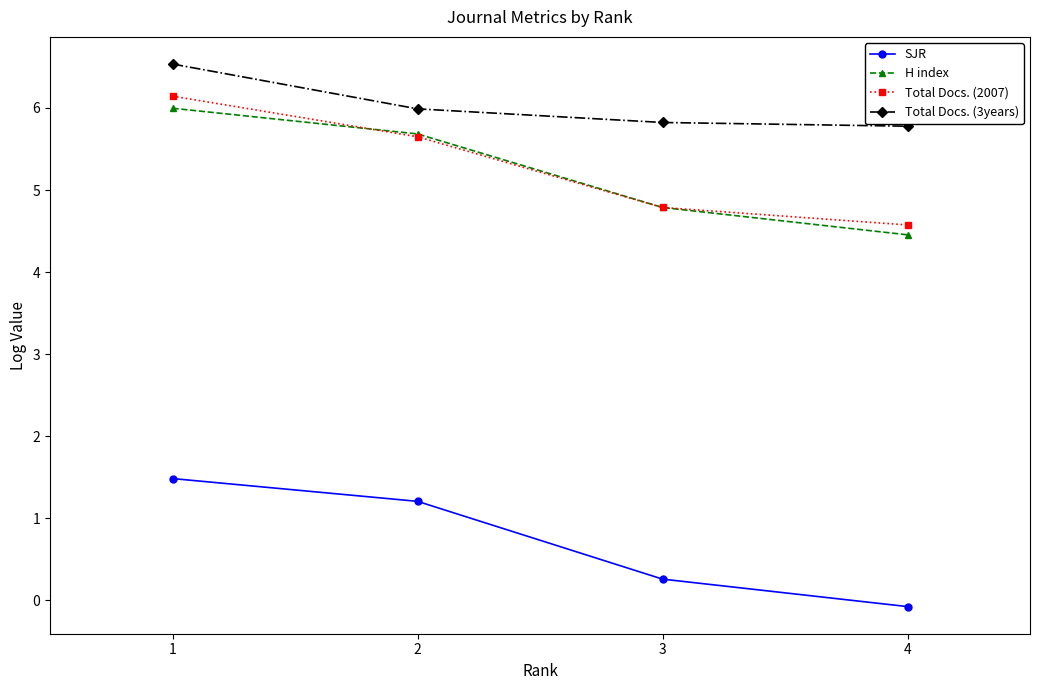

What are all the series names shown in the legend?

SJR, H index, Total Docs. (2007), Total Docs. (3years)